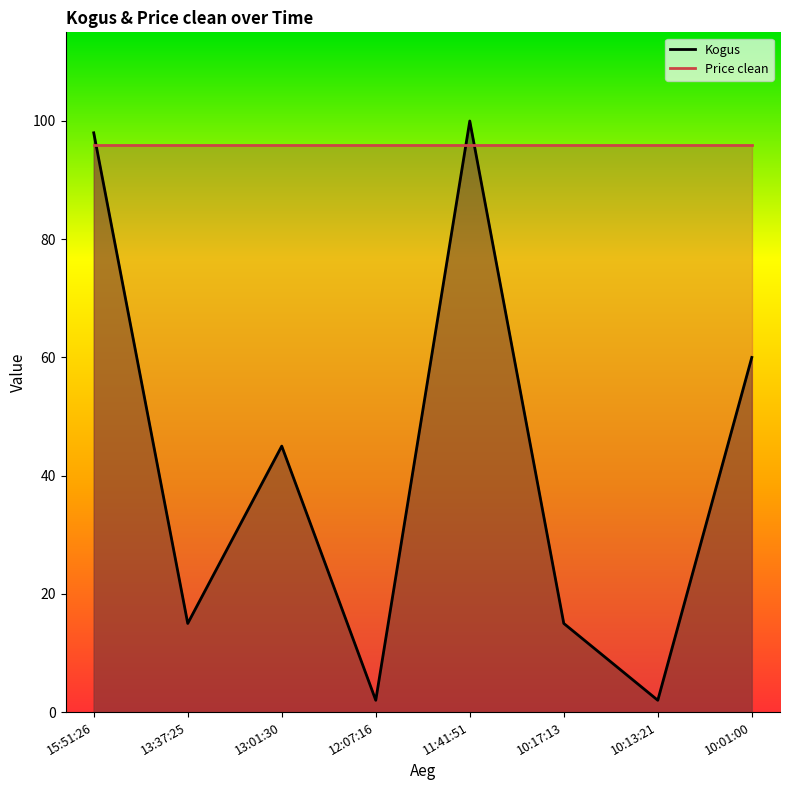

What are all the series names shown in the legend?

Kogus, Price clean